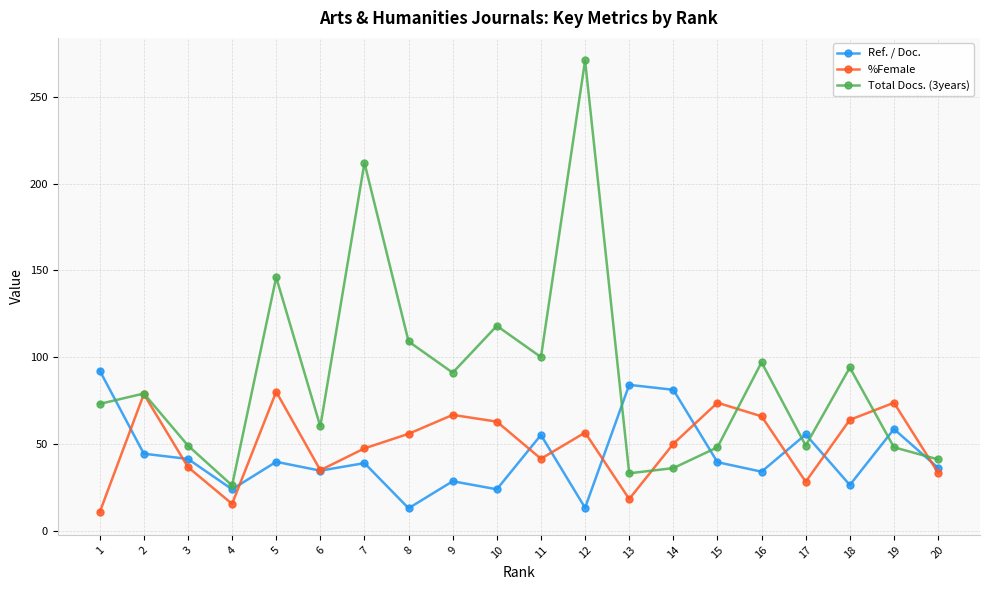

Which series has the largest range (max minus min)?

Total Docs. (3years)